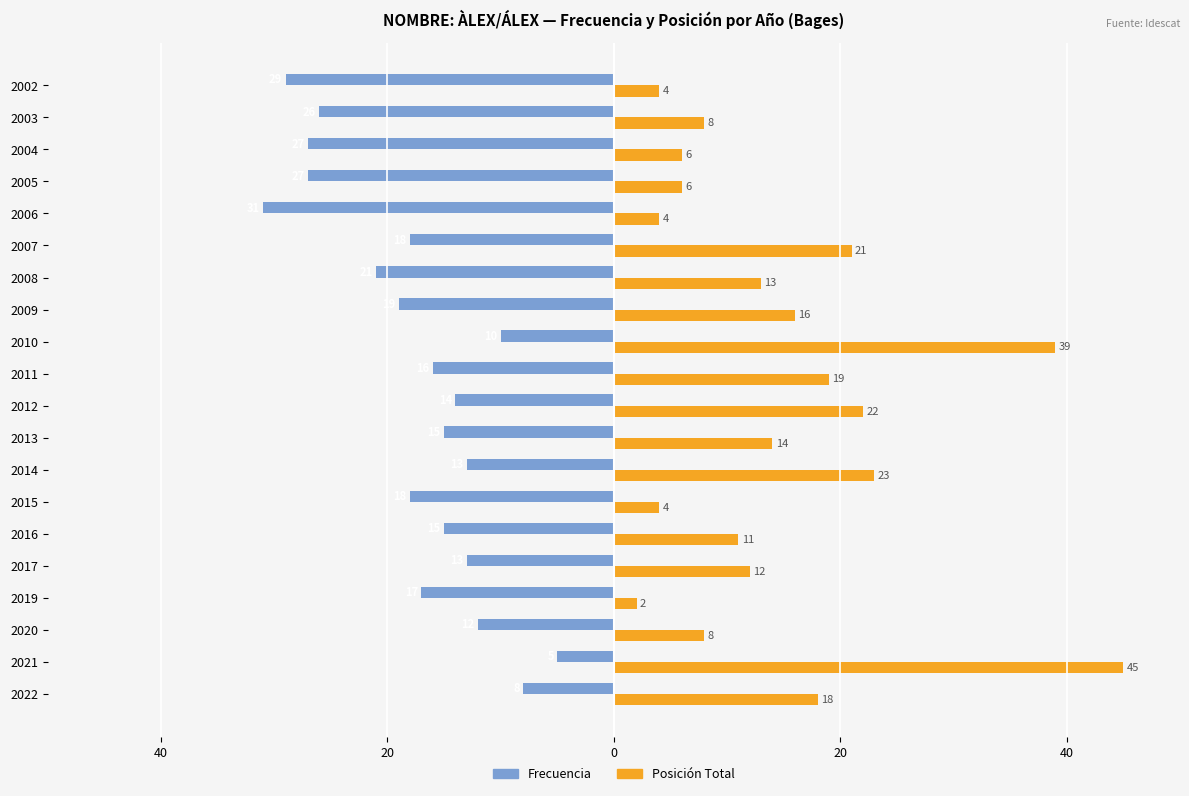

What are all the series names shown in the legend?

Frecuencia, Posición Total